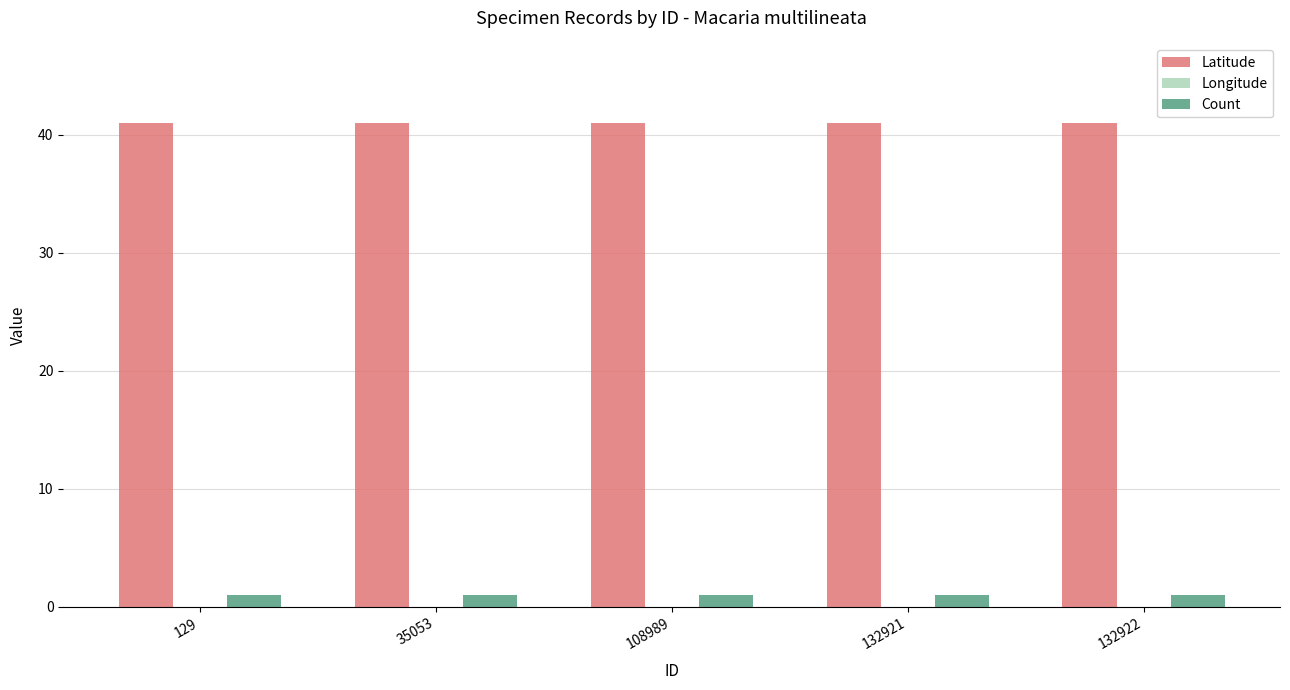

Which category has the lowest value in the Latitude series?

129